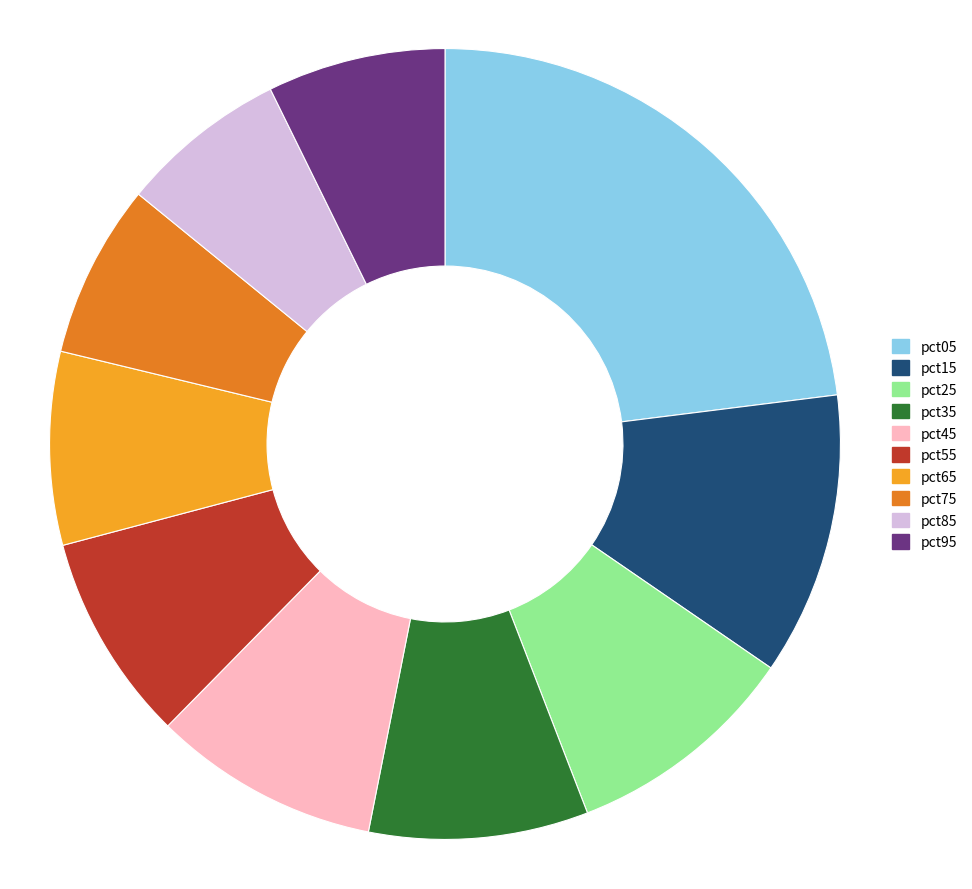

Combined, do pct45 and pct05 account for over 50%?

No